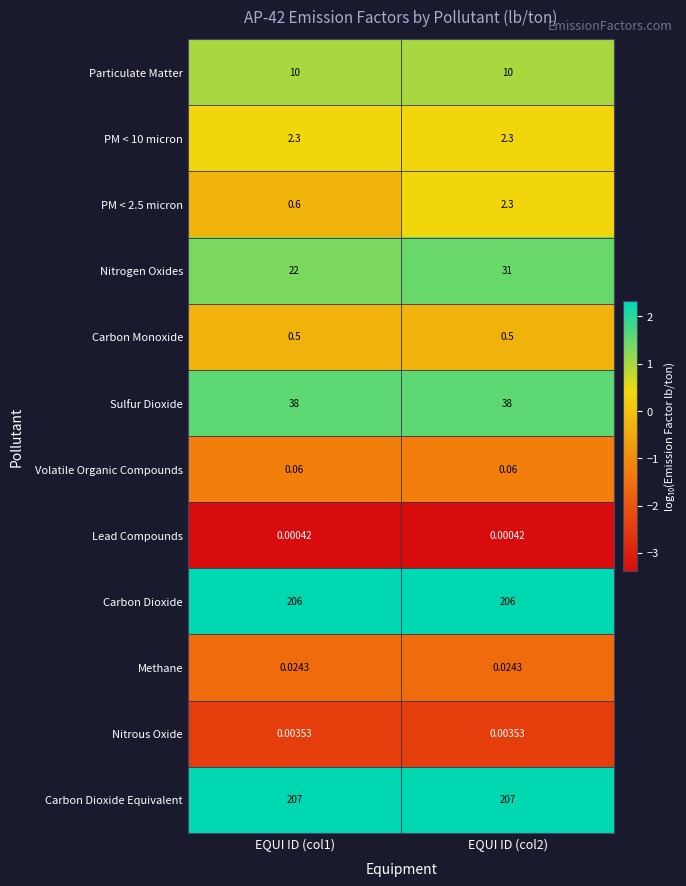

Which series changed the most between EQUI ID (col1) and EQUI ID (col2)?

Nitrogen Oxides